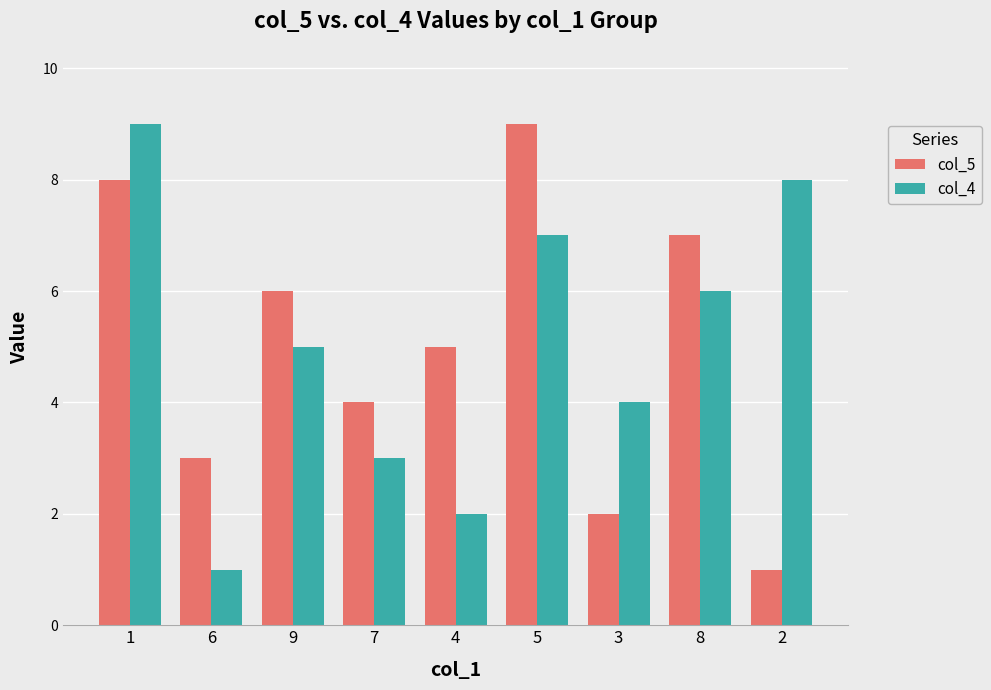

Does the chart contain any negative values?

No